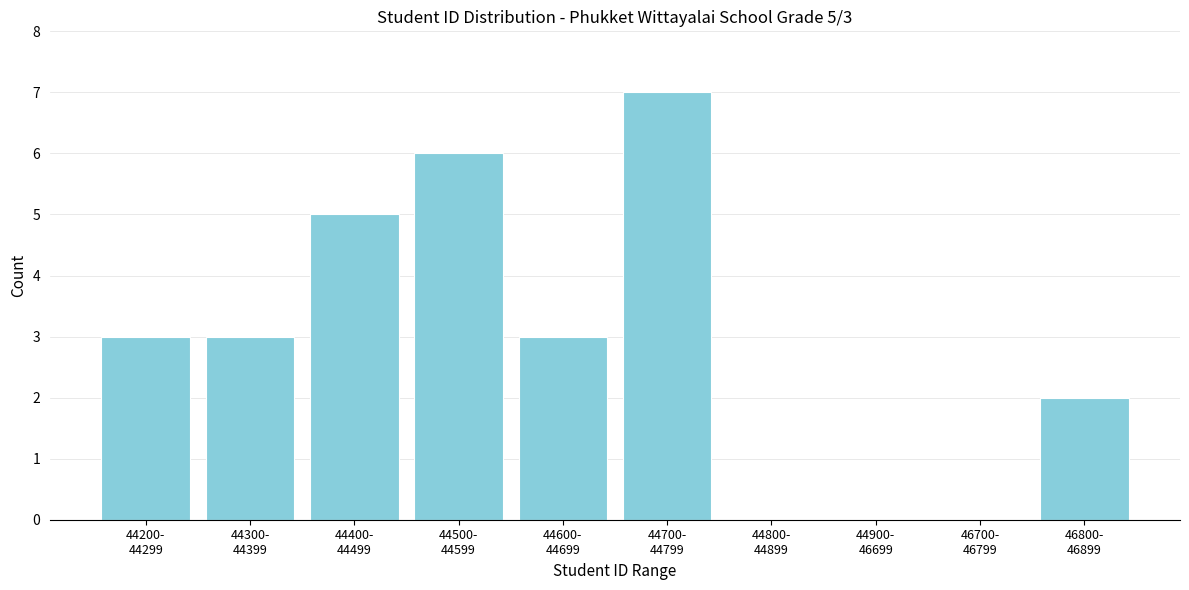

What is the greatest value displayed?

7